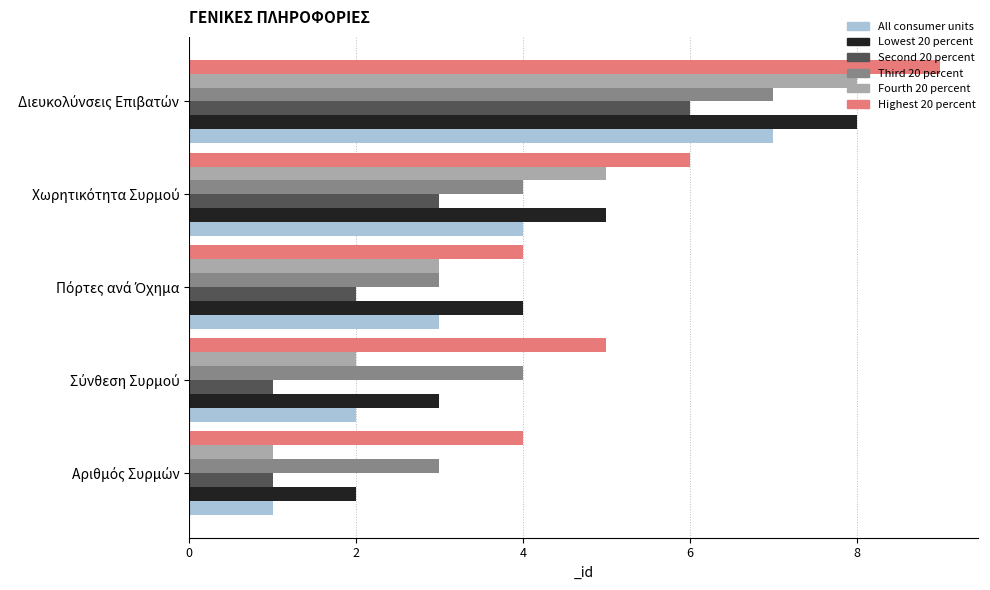

Which series has the largest total across all categories?

Highest 20 percent